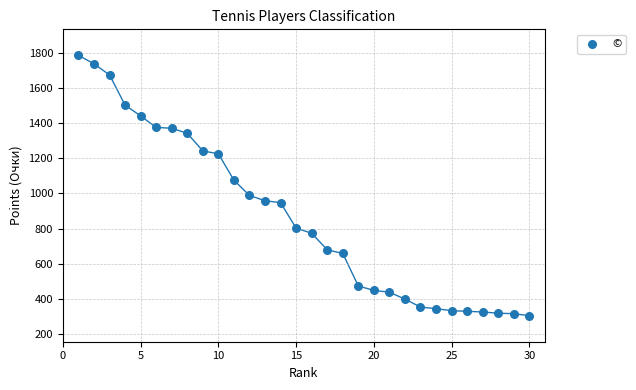

What Y value in the scatter plot is closest to 1044?

1075.0